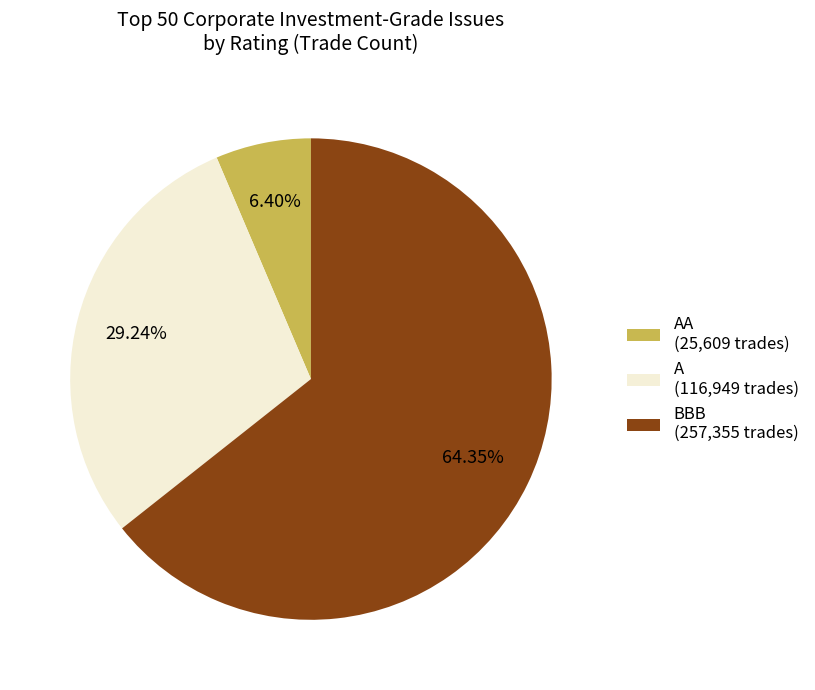

Rank the categories by value from lowest to highest.

AA (25,609 trades), A (116,949 trades), BBB (257,355 trades)